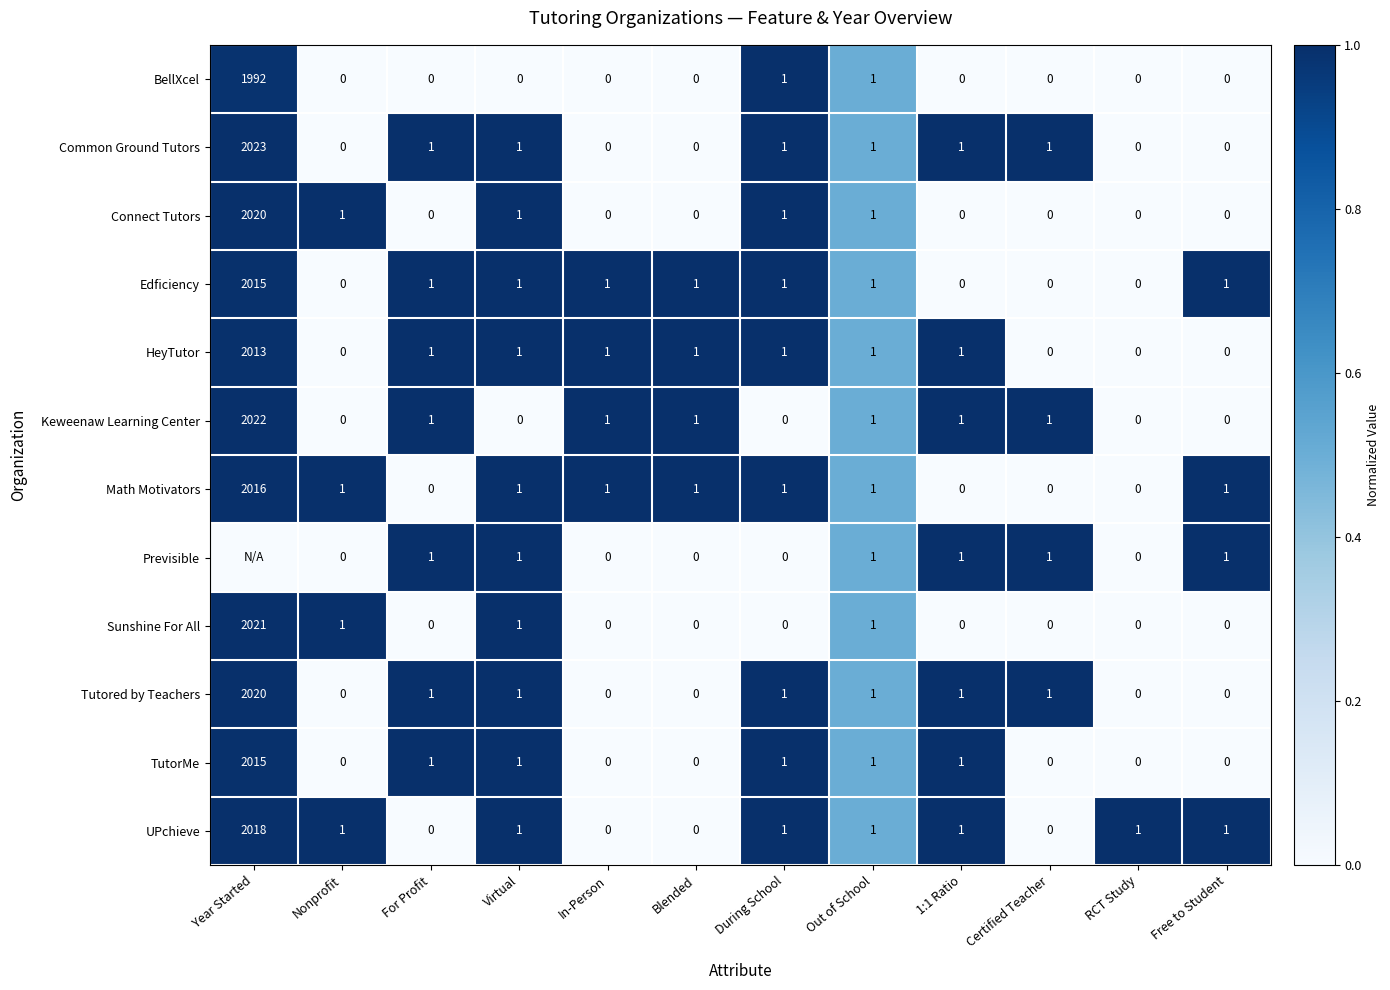

Is it true that Previsible equals 2 at 1:1 Ratio?

False